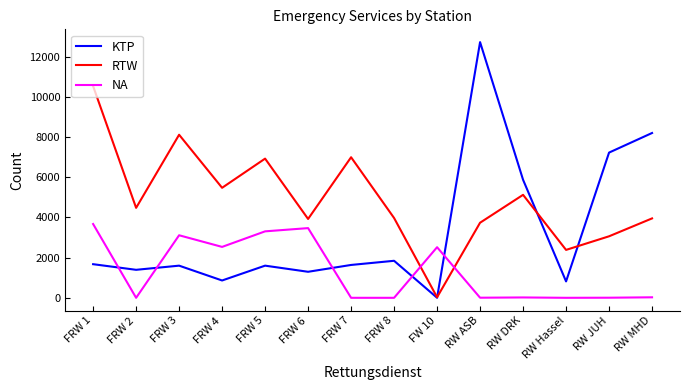

Is it true that NA equals 0 at FRW 8?

True